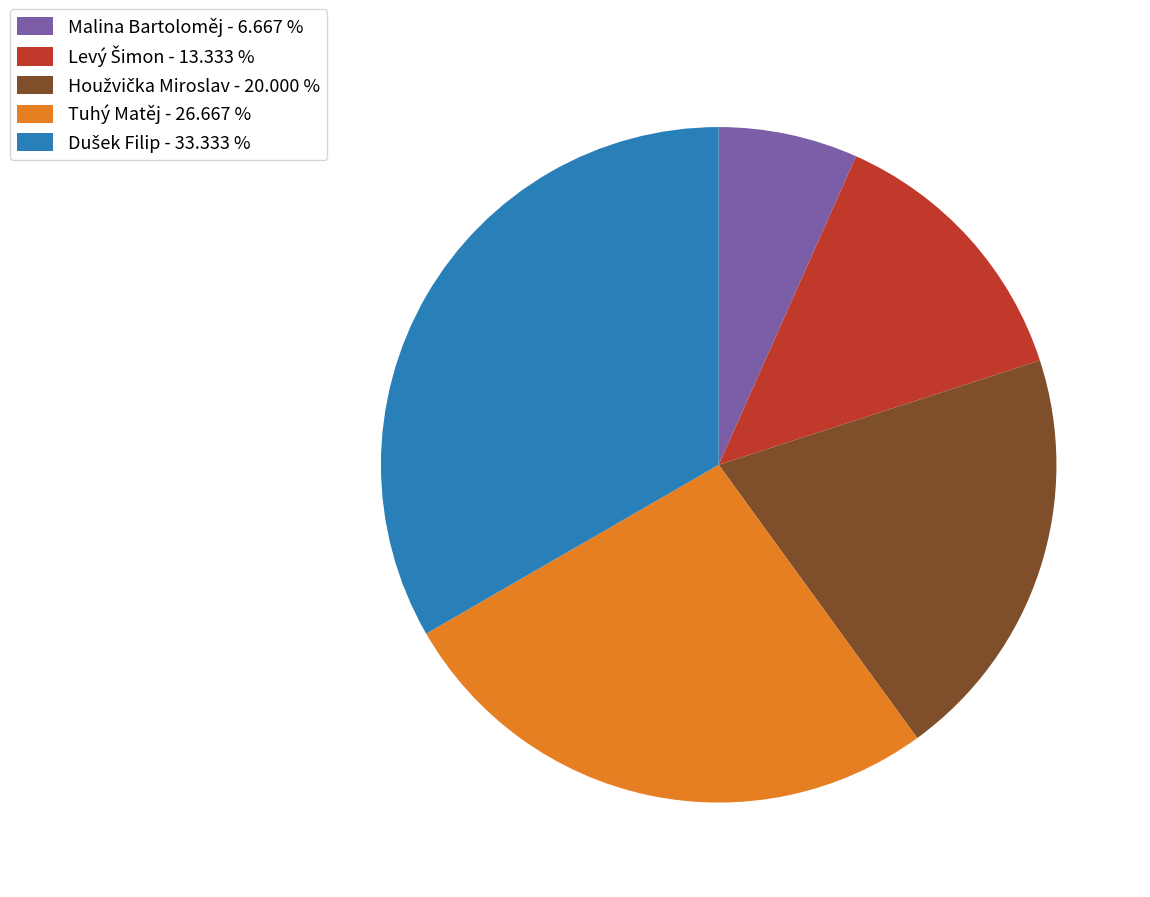

Is there any slice that represents more than half of the pie?

No